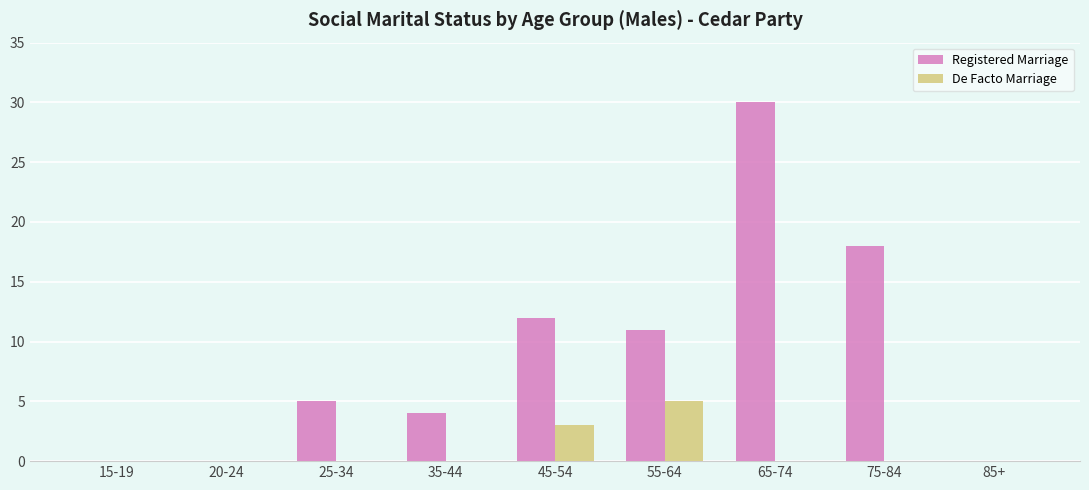

Are the bars horizontal?

No